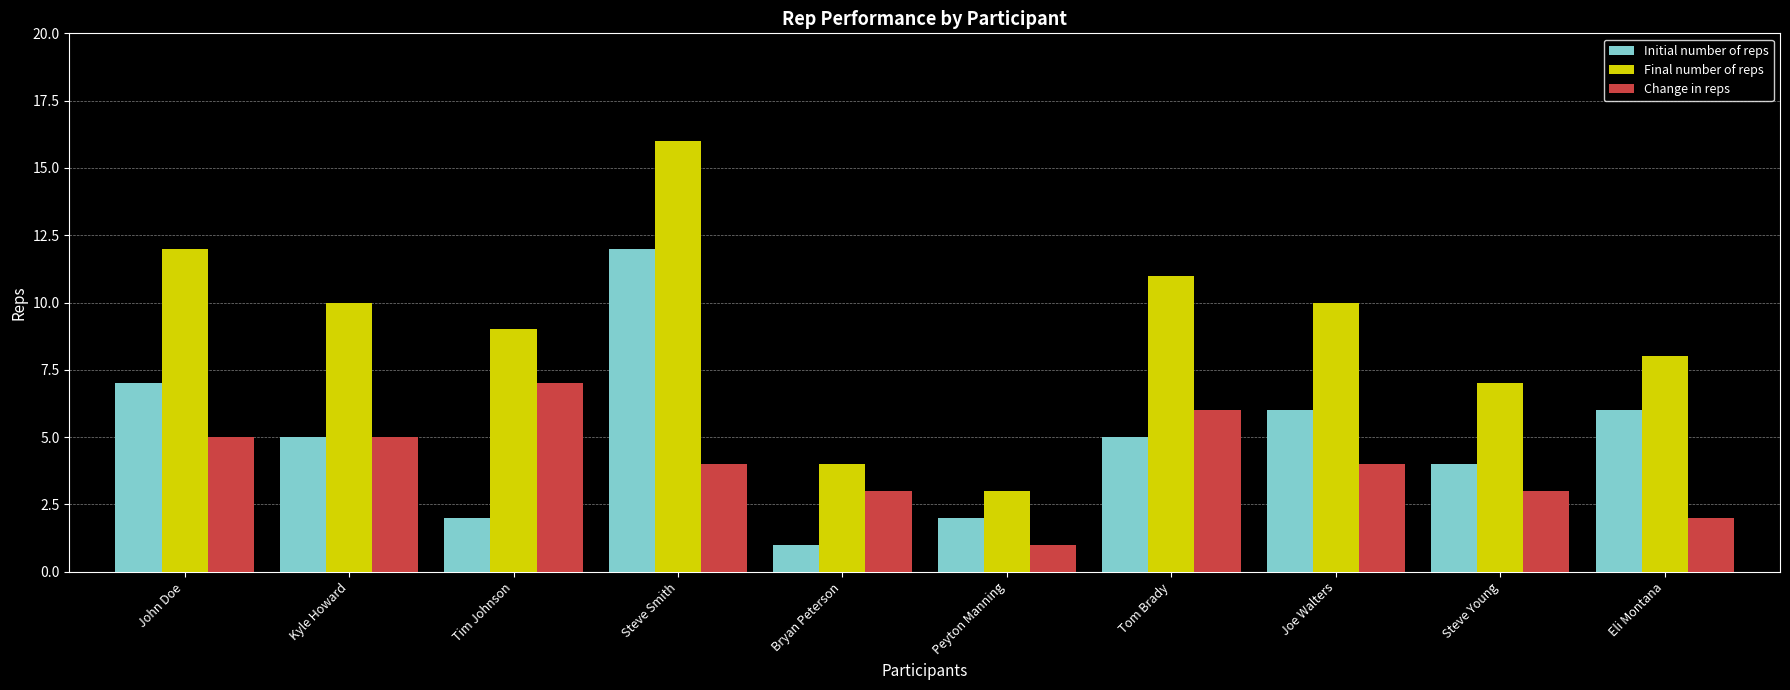

What is the difference between the second highest and minimum values in the Initial number of reps series?

6